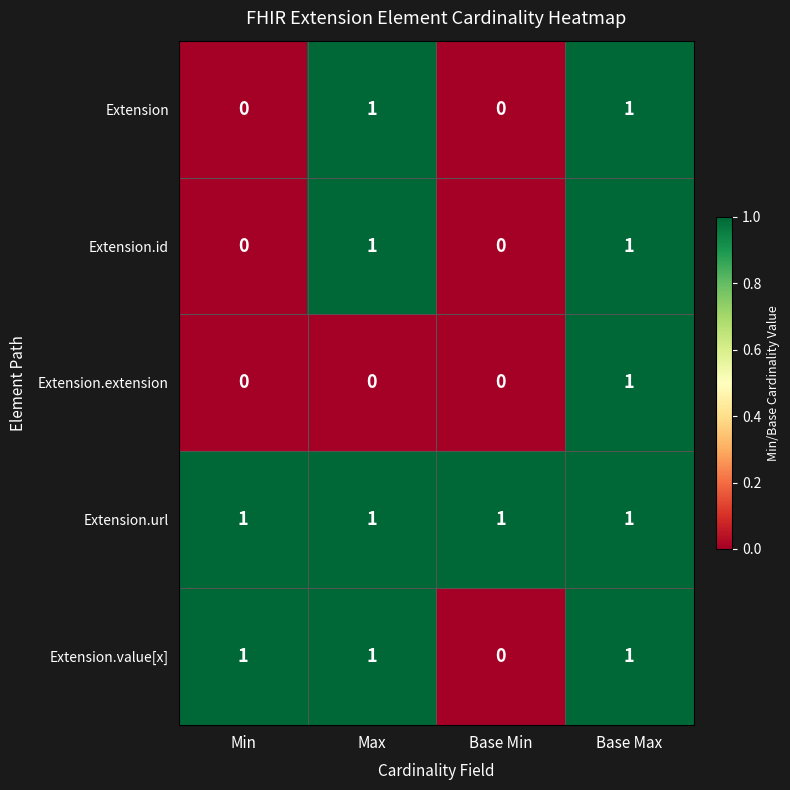

True or false: Extension has a value of 1 at Max.

True